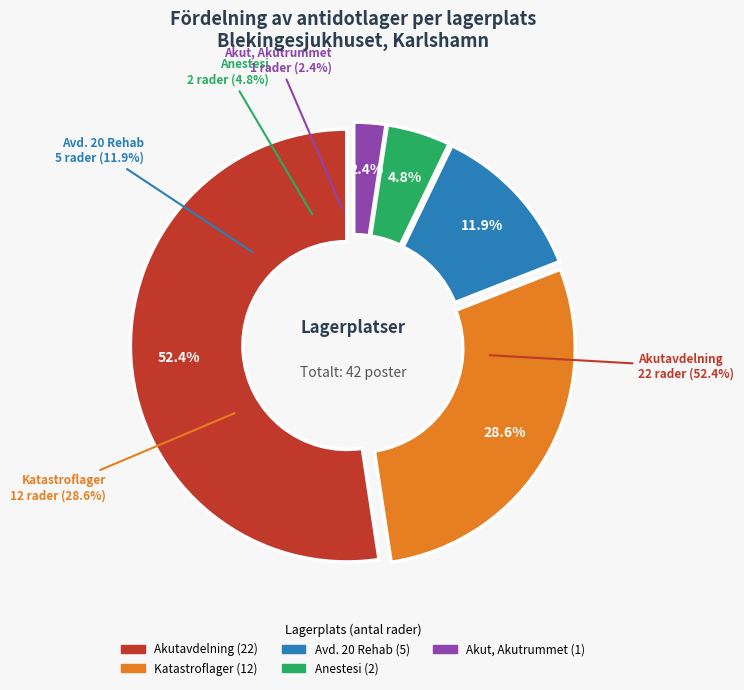

Does Katastroflager account for over 50% of the chart?

No